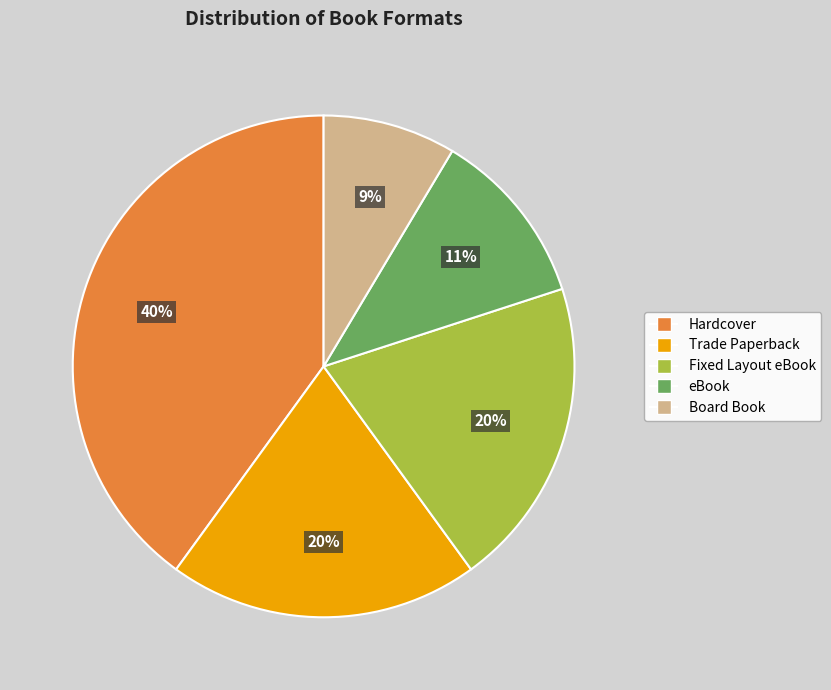

Count the number of slices in the pie.

5